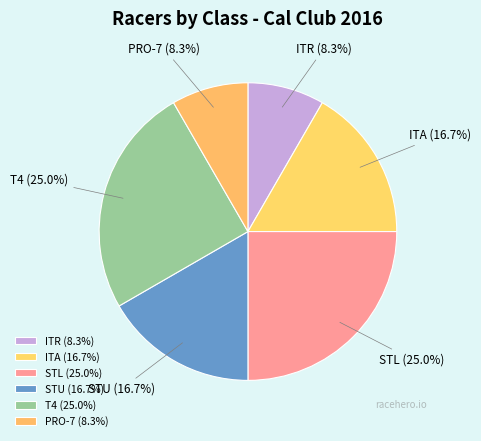

Is there a majority slice in this chart?

No